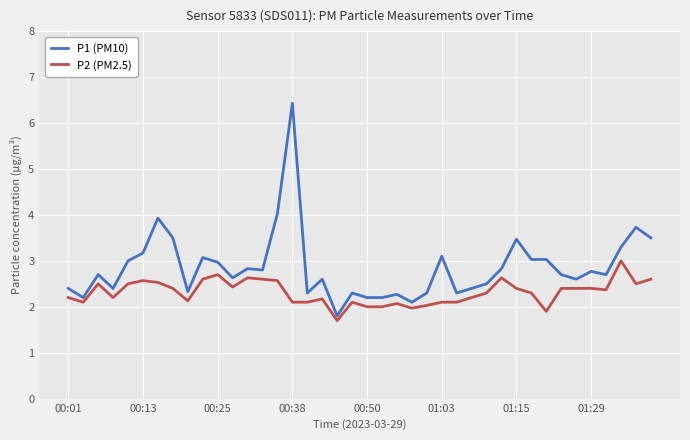

What is the minimum value for P2 (PM2.5)?

1.7